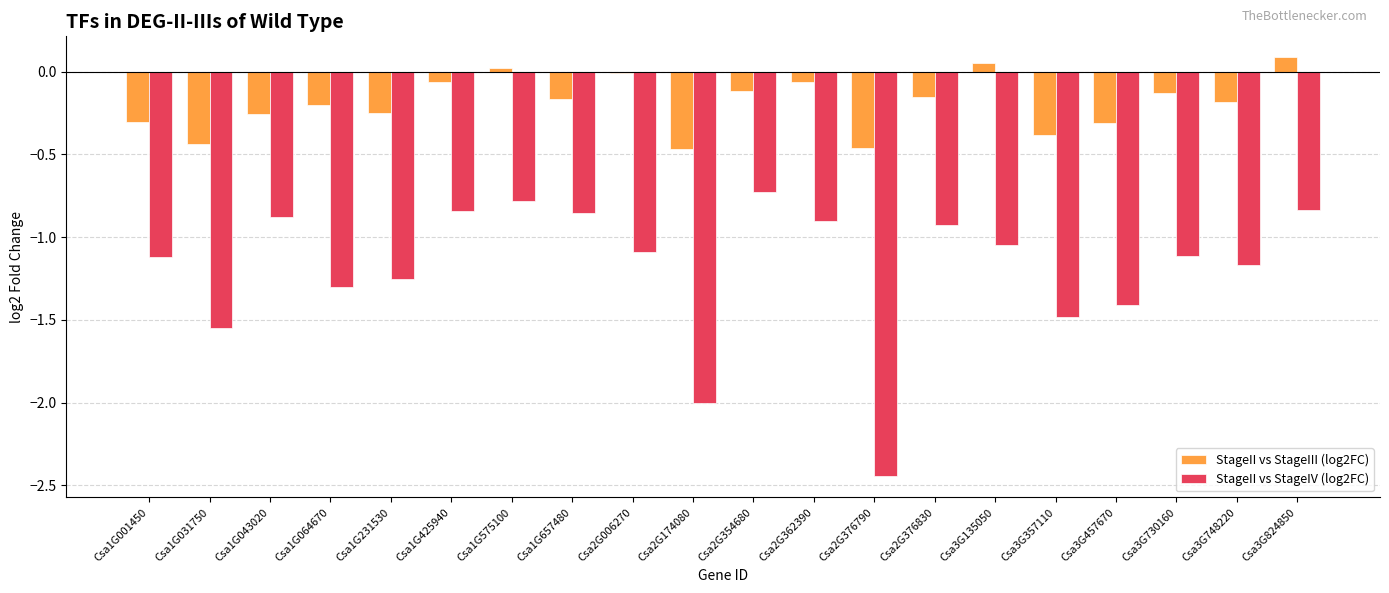

What is the difference between the highest and lowest values at Csa2G006270?

1.1